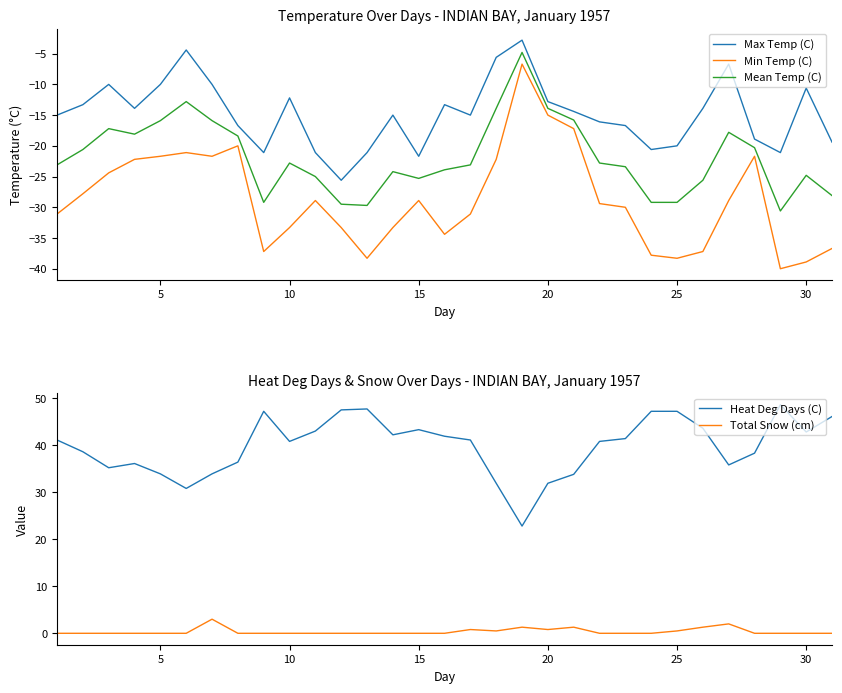

True or false: Max Temp (C) and Mean Temp (C) intersect in this chart.

False